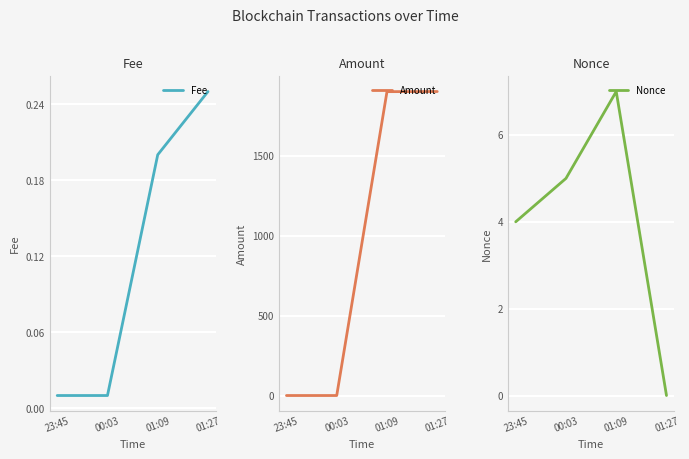

Count the number of data series in this chart.

3